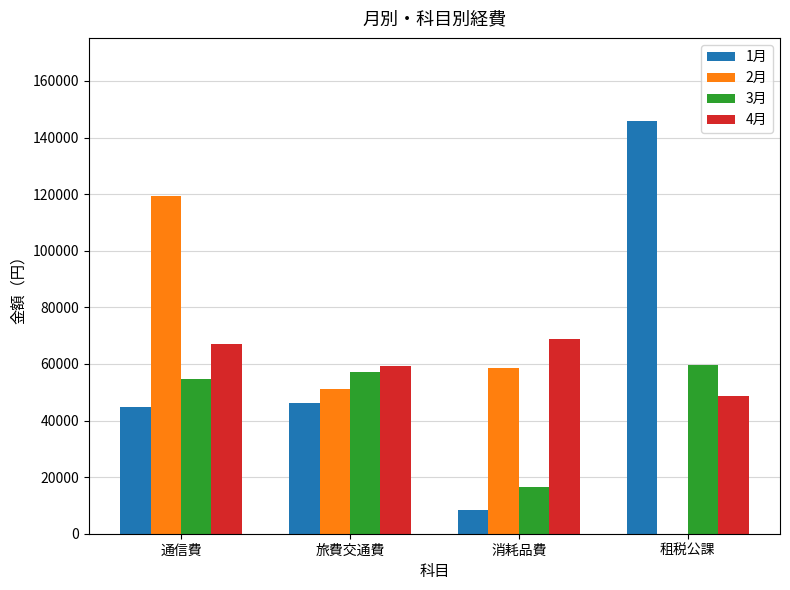

Which label corresponds to the largest value in the chart?

租税公課